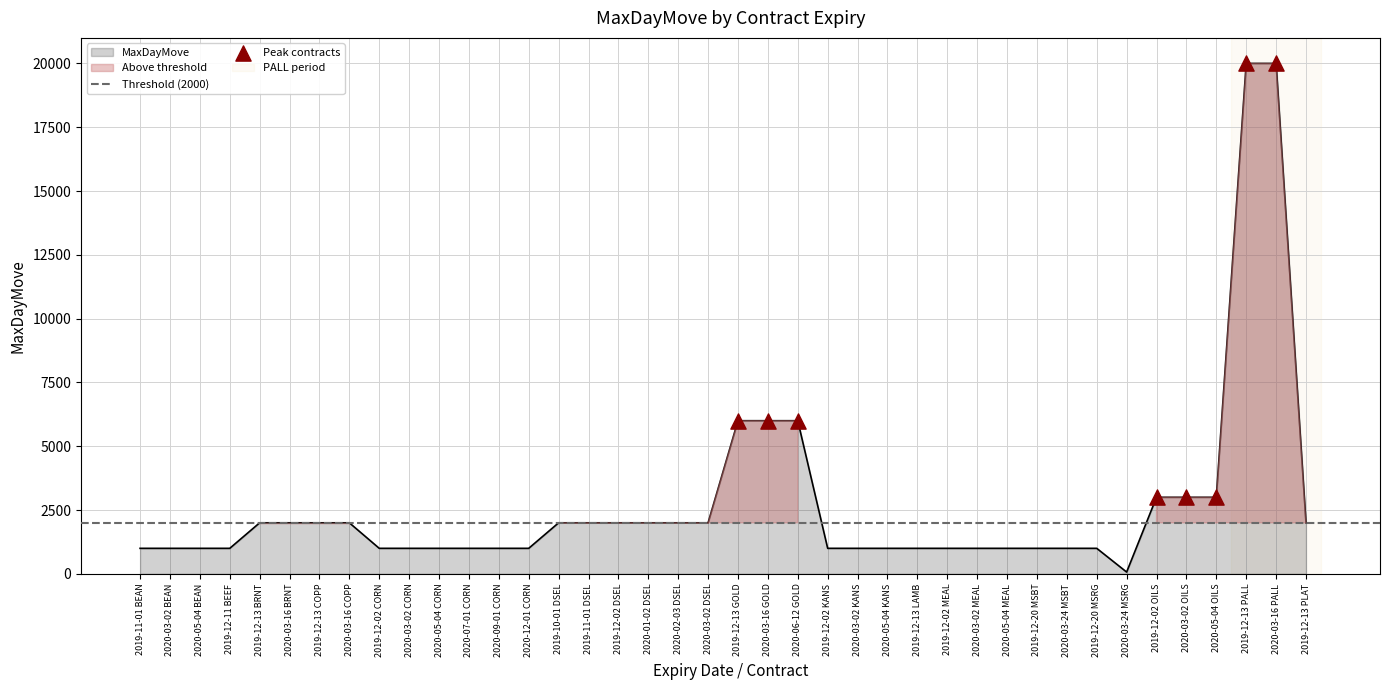

What is the ratio of the value at 2020-03-02 CORN to the value at 2020-03-02 MEAL?

1.0